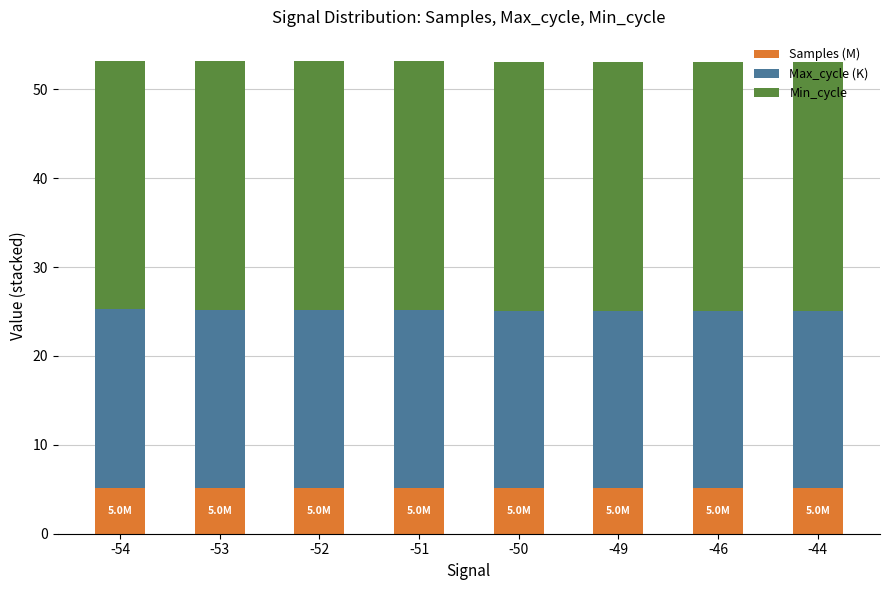

What is the lowest value of the Samples (M) series?

5.1